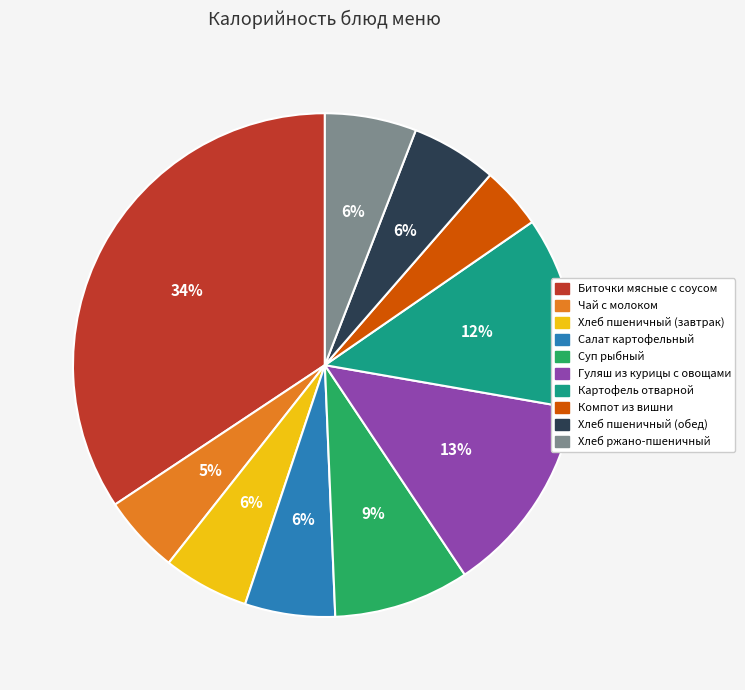

How many segments does this pie chart have?

10